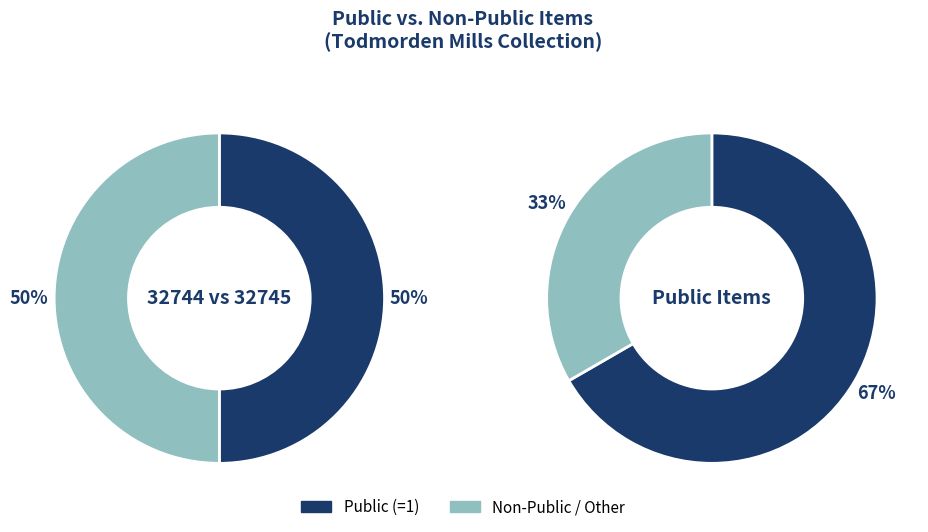

To the nearest percent, what percentage of the pie is 32745?

50%